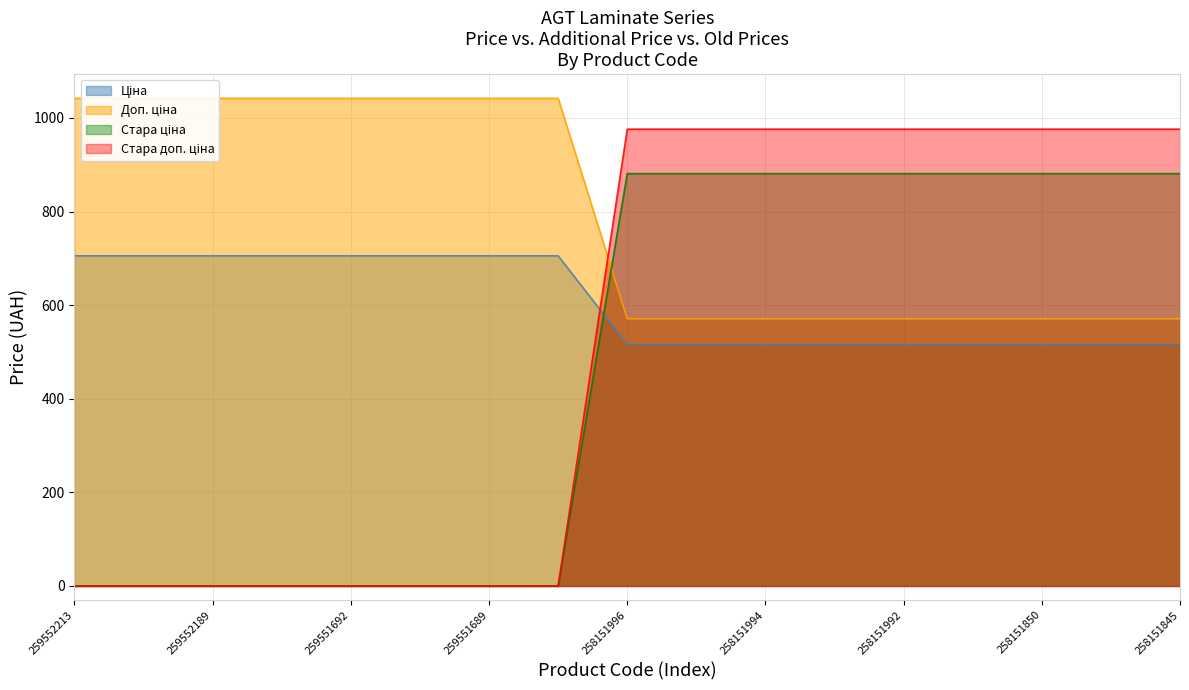

Reading left to right, list all the values displayed in this chart.

Ціна: 259552213=705.5	259552212=705.5	259552189=705.5	259551693=705.5	259551692=705.5	259551690=705.5	259551689=705.5	259551688=705.5	258151996=515.8	258151995=515.8	258151994=515.8	258151993=515.8	258151992=515.8	258151991=515.8	258151850=515.8	258151846=515.8	258151845=515.8
Доп. ціна: 259552213=1042.0	259552212=1042.0	259552189=1042.0	259551693=1042.0	259551692=1042.0	259551690=1042.0	259551689=1042.0	259551688=1042.0	258151996=571.0	258151995=571.0	258151994=571.0	258151993=571.0	258151992=571.0	258151991=571.0	258151850=571.0	258151846=571.0	258151845=571.0
Стара ціна: 259552213=0.0	259552212=0.0	259552189=0.0	259551693=0.0	259551692=0.0	259551690=0.0	259551689=0.0	259551688=0.0	258151996=881.1	258151995=881.1	258151994=881.1	258151993=881.1	258151992=881.1	258151991=881.1	258151850=881.1	258151846=881.1	258151845=881.1
Стара доп. ціна: 259552213=0.0	259552212=0.0	259552189=0.0	259551693=0.0	259551692=0.0	259551690=0.0	259551689=0.0	259551688=0.0	258151996=976.1	258151995=976.1	258151994=976.1	258151993=976.1	258151992=976.1	258151991=976.1	258151850=976.1	258151846=976.1	258151845=976.1